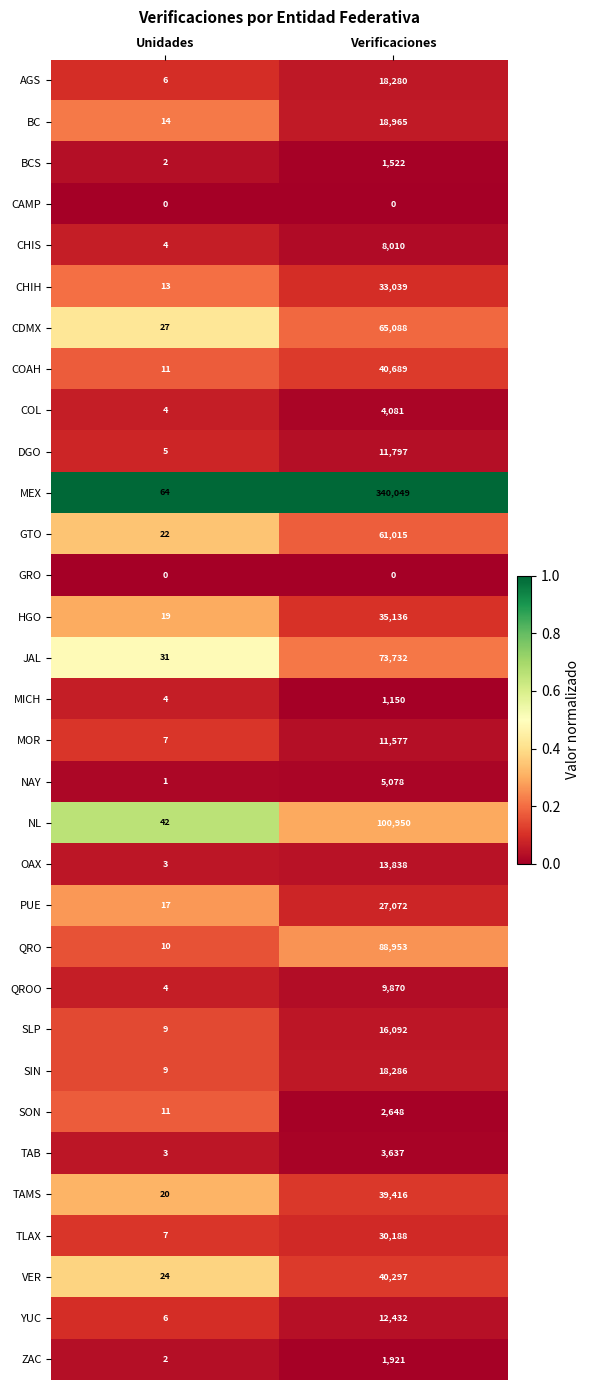

Count the OAX values in the range 0 to 1.

2